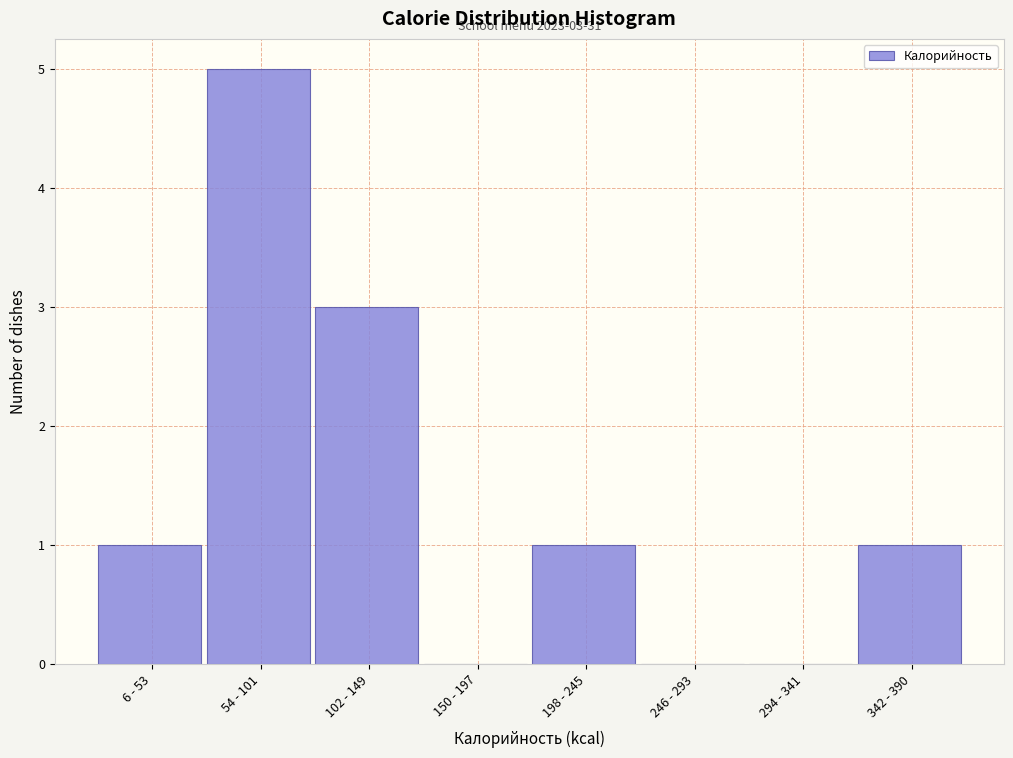

Reading left to right, list all the values displayed in this chart.

6 - 53=1	54 - 101=5	102 - 149=3	150 - 197=0	198 - 245=1	246 - 293=0	294 - 341=0	342 - 390=1